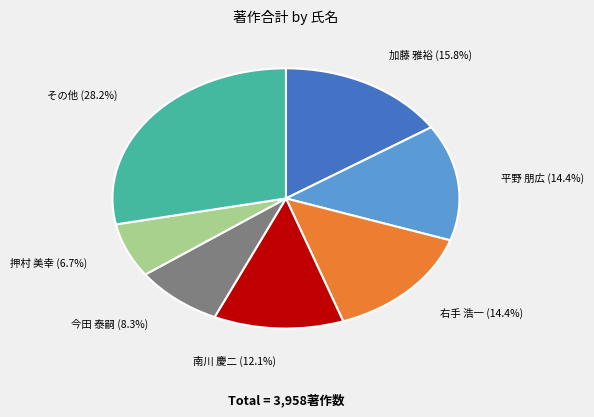

To the nearest percent, what is the average slice percentage?

14%